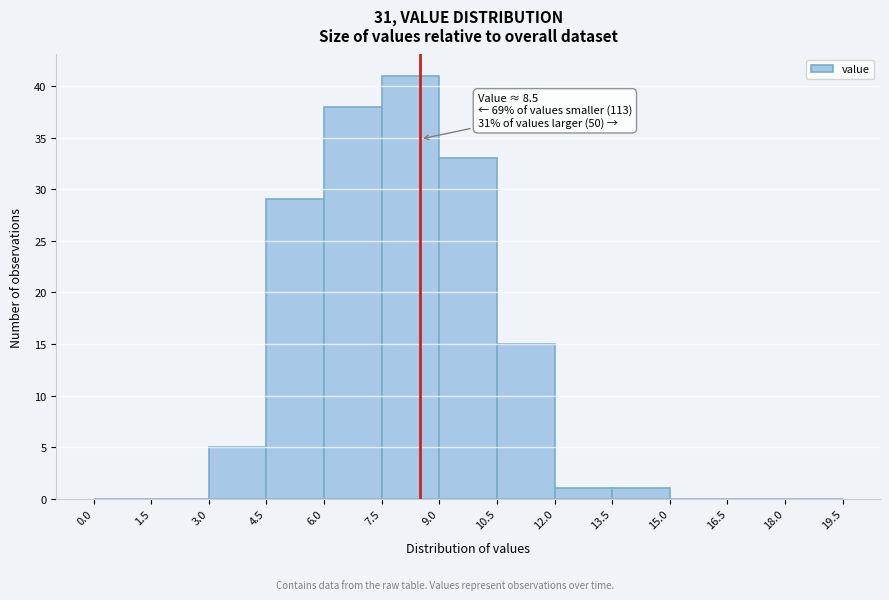

Which range on the x-axis has the tallest bar?

7.5 to 9.0